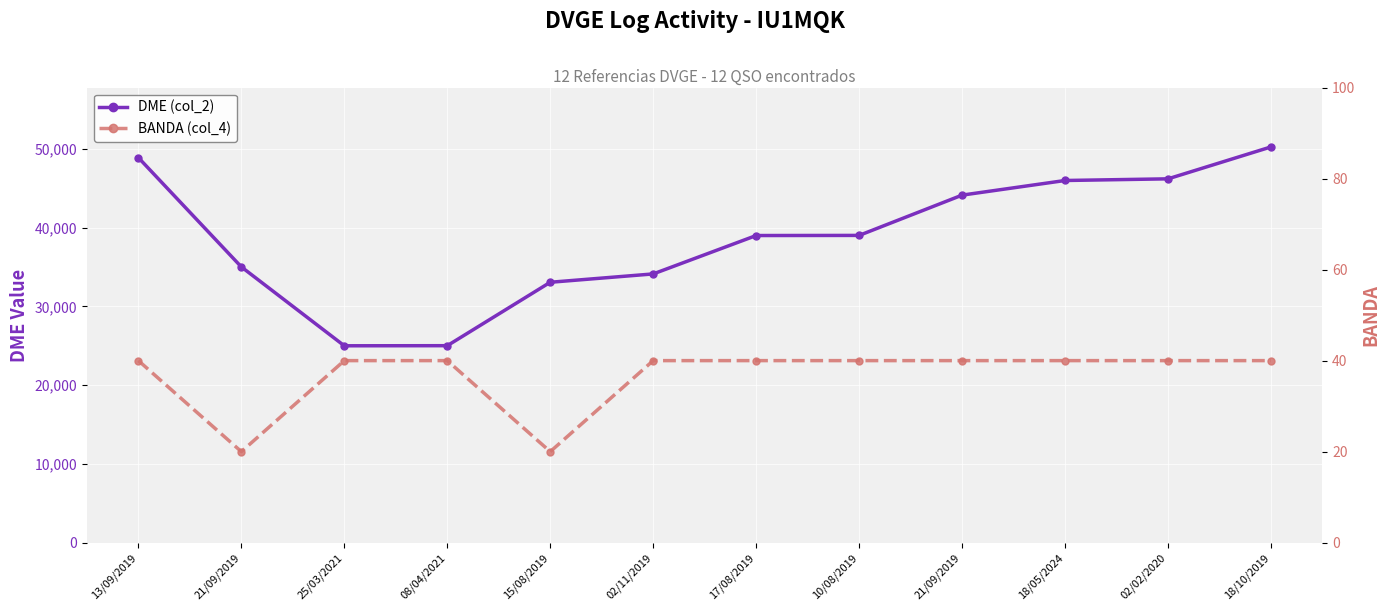

True or false: DME (col_2) has more than 1 interior local peaks.

False